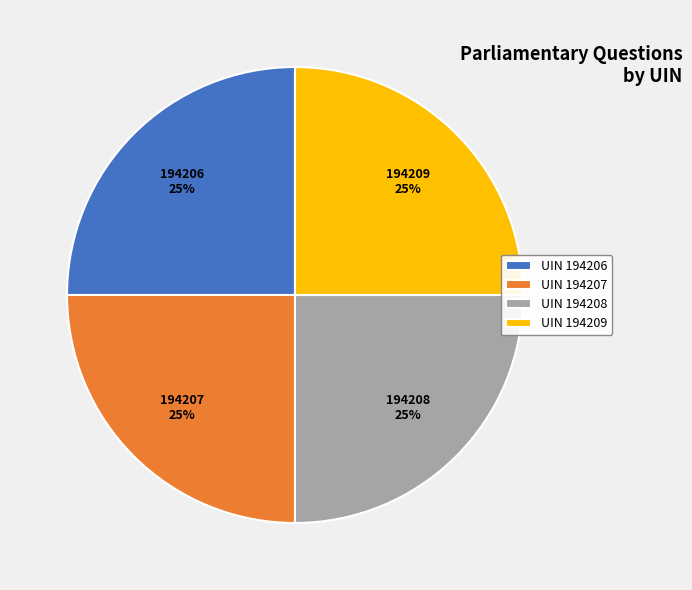

To the nearest percent, what is the average slice percentage?

25%